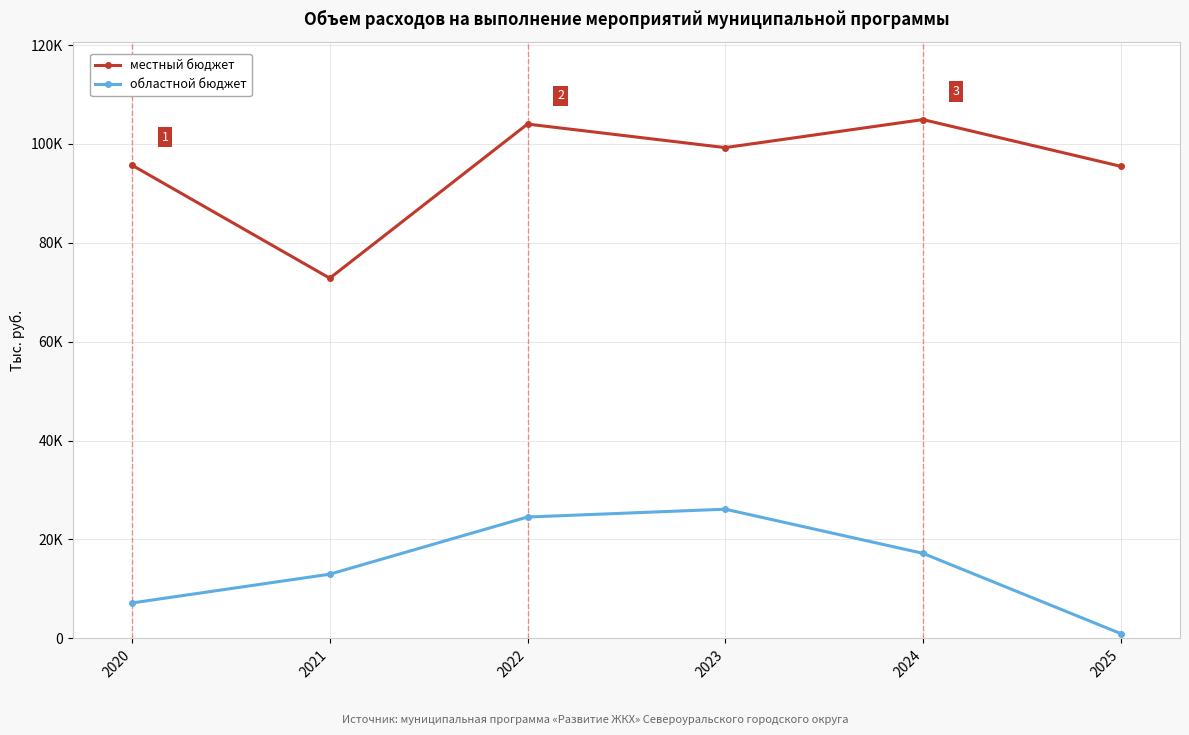

What is the value of the областной бюджет point at the 5th from the left?

17199.7